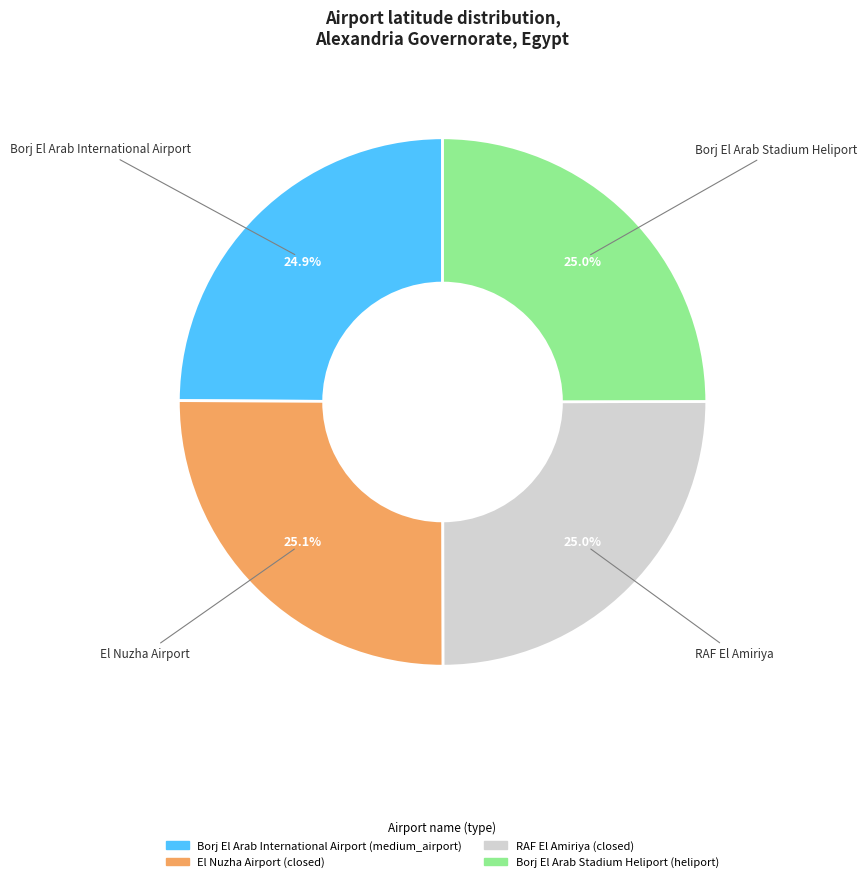

Is RAF El Amiriya the majority of the pie?

No